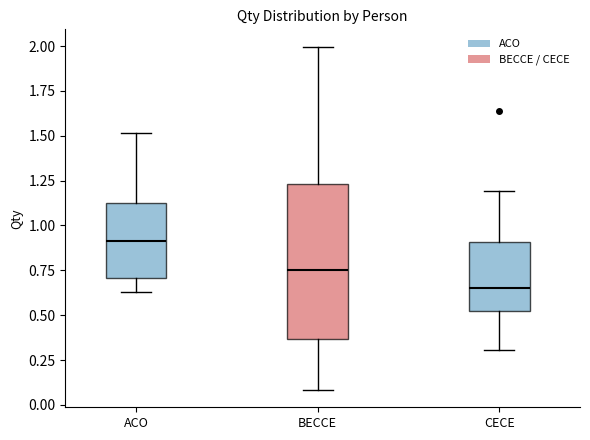

Where is the lower edge of the box for ACO on the y-axis? The values are not printed on the chart, so give them approximately, as read against the axis.

0.70